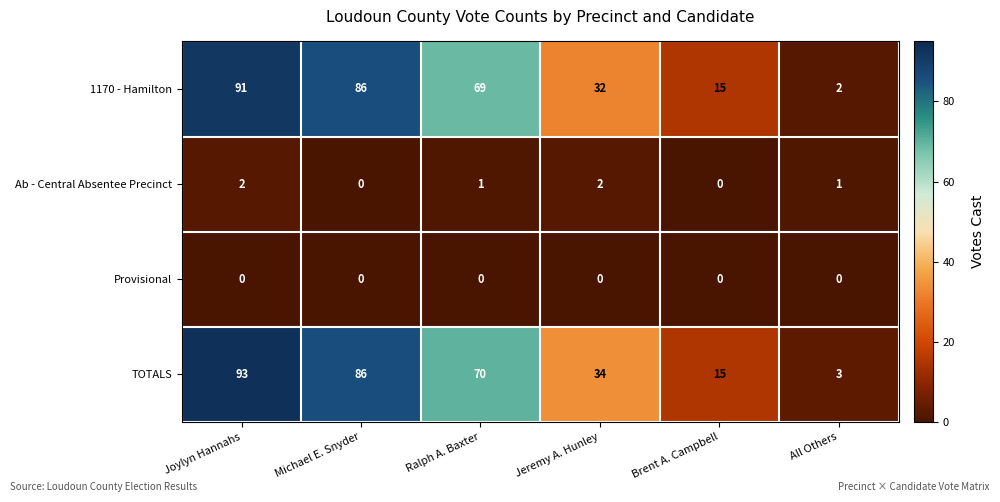

At which label is TOTALS closest to 48?

Jeremy A. Hunley